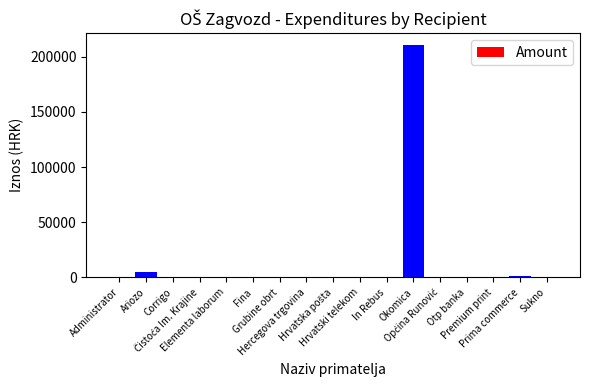

True or false: the data shows 210726.8 at Okomica.

True